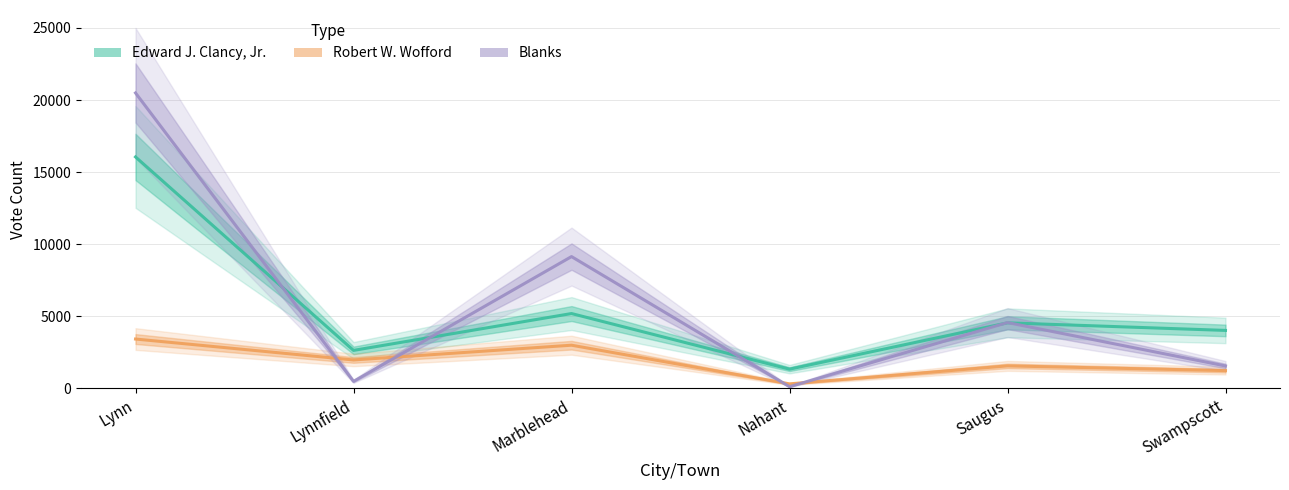

What is the total value across all series at Lynn?

39964